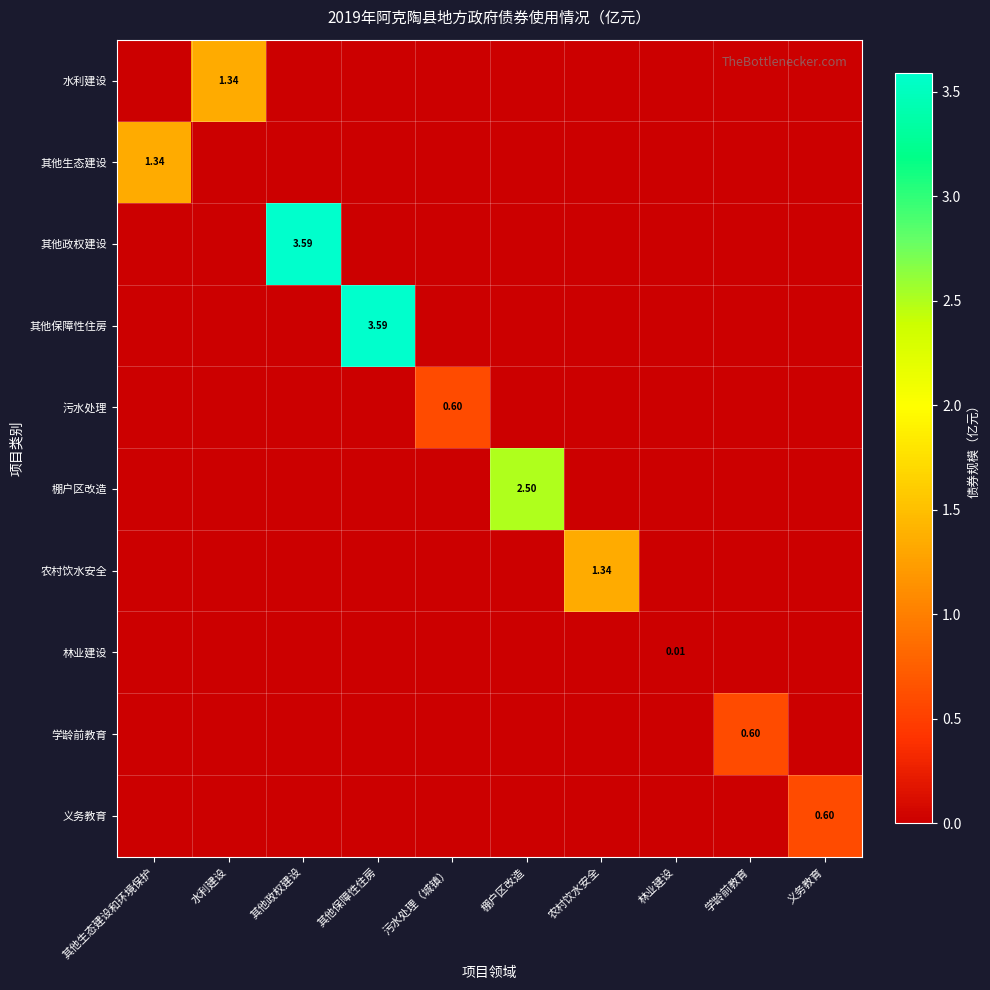

Where is 水利建设 nearest to the value 0?

其他生态建设和环境保护